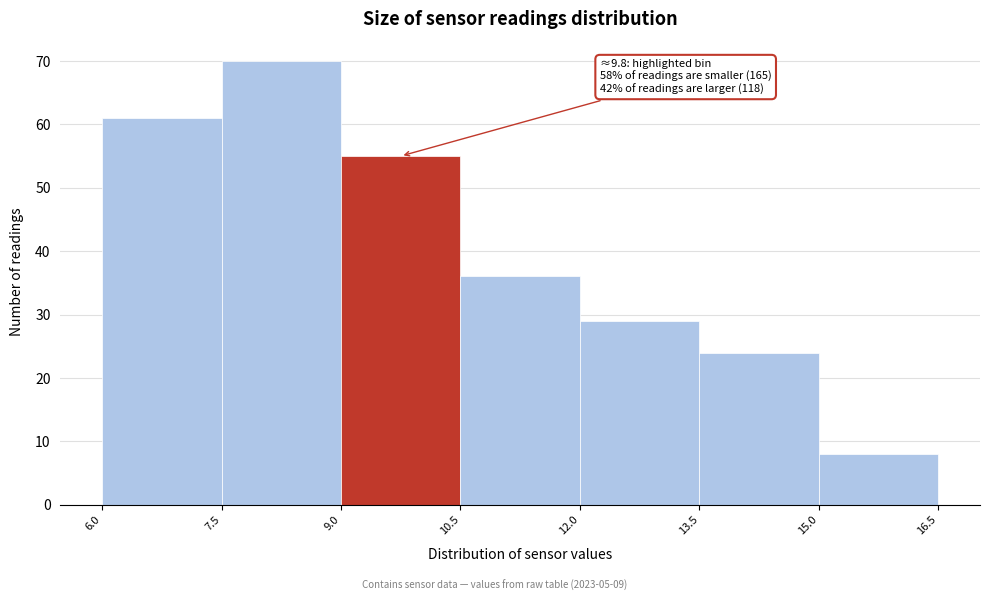

Which range on the x-axis has the tallest bar?

7.5 to 9.0